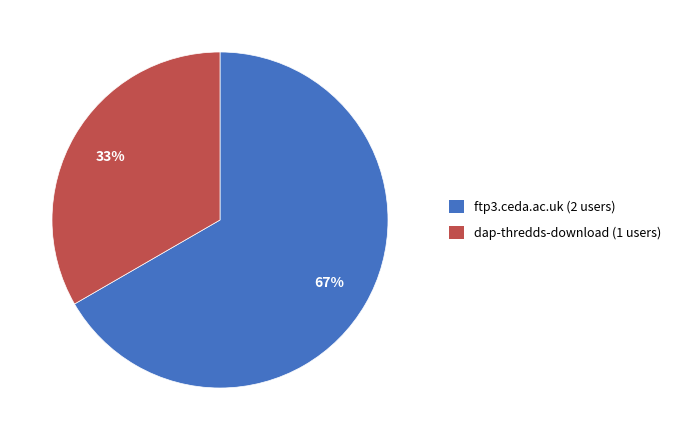

Is there any slice that represents more than half of the pie?

Yes